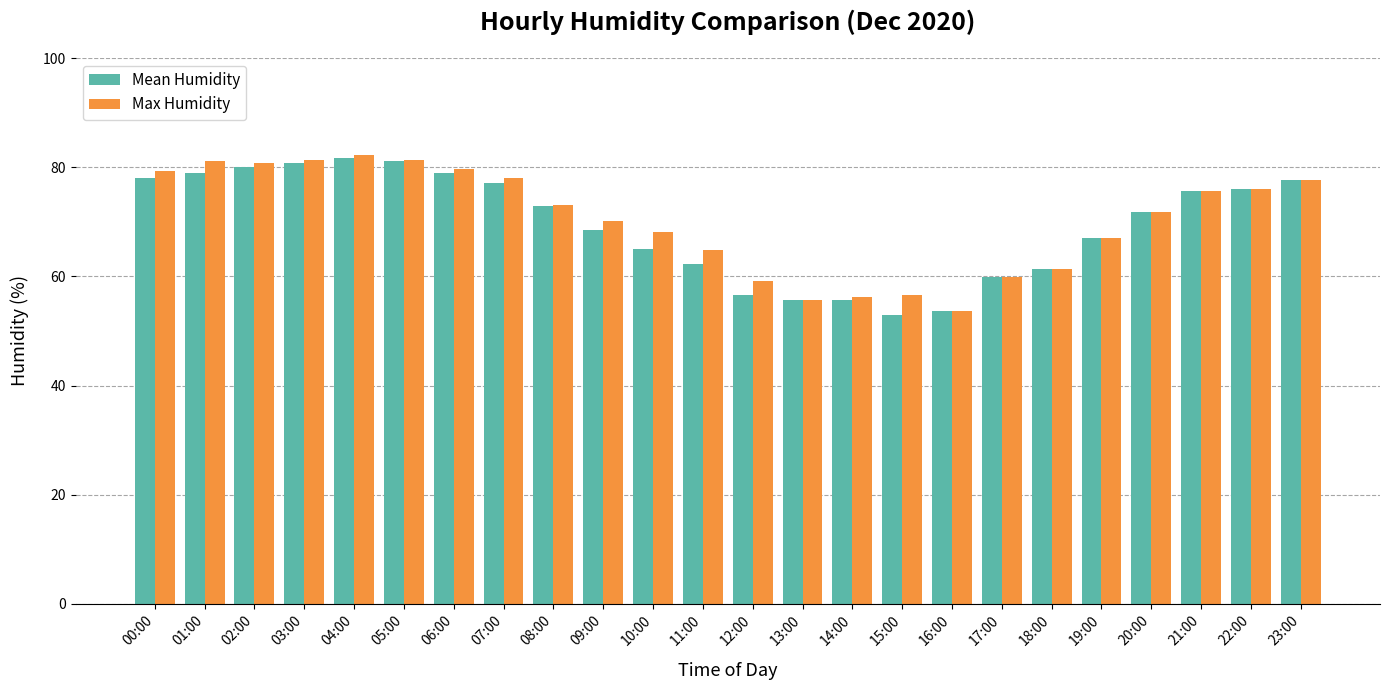

What is the sum of all Mean Humidity values?

1669.5